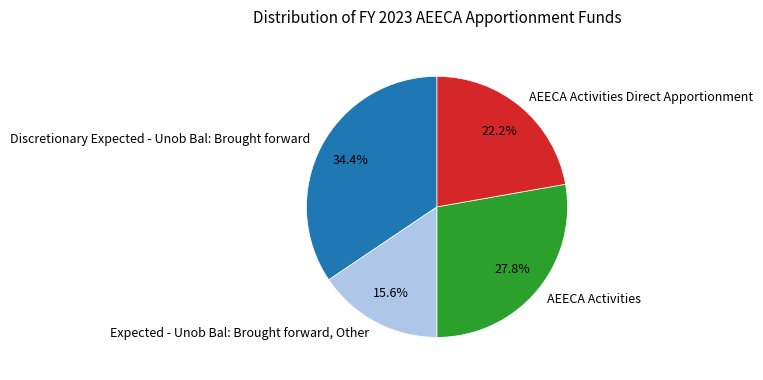

What percentage is the AEECA Activities Direct Apportionment slice, to the nearest percent?

22%